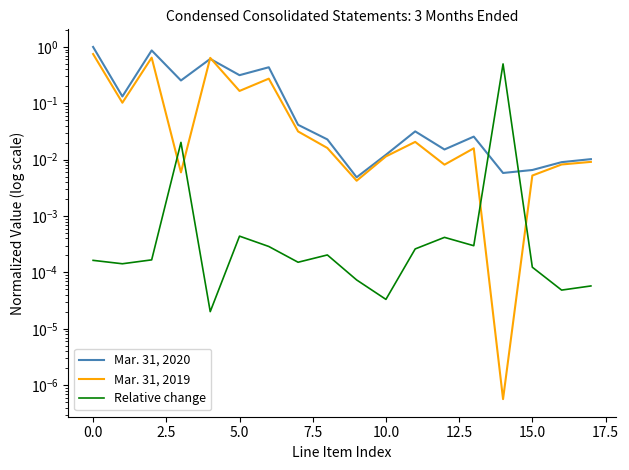

What is the difference between the second highest and second lowest values in the Mar. 31, 2020 series?

0.9